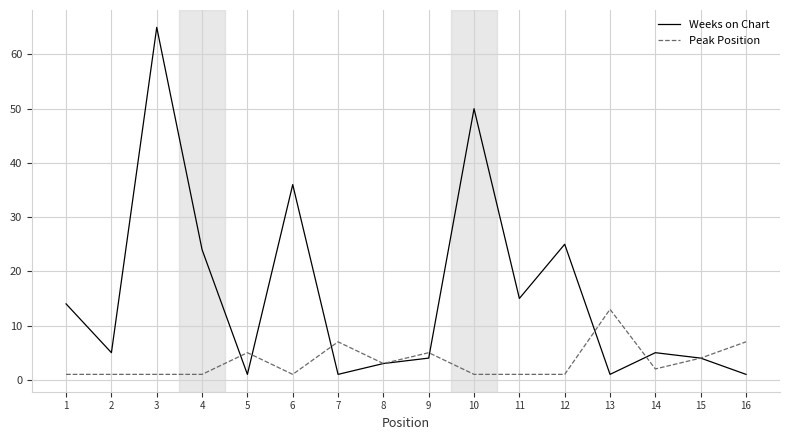

The Weeks on Chart series shows 4 at 9. True or false?

True